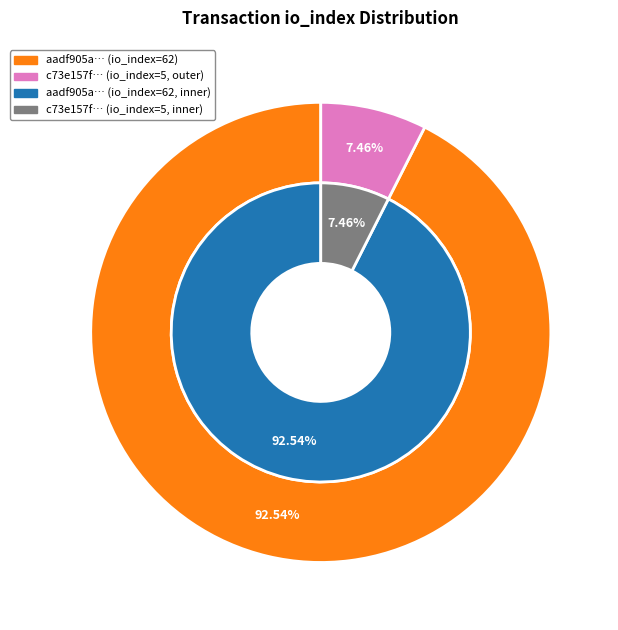

To the nearest percent, what percentage of the pie is 1?

7%